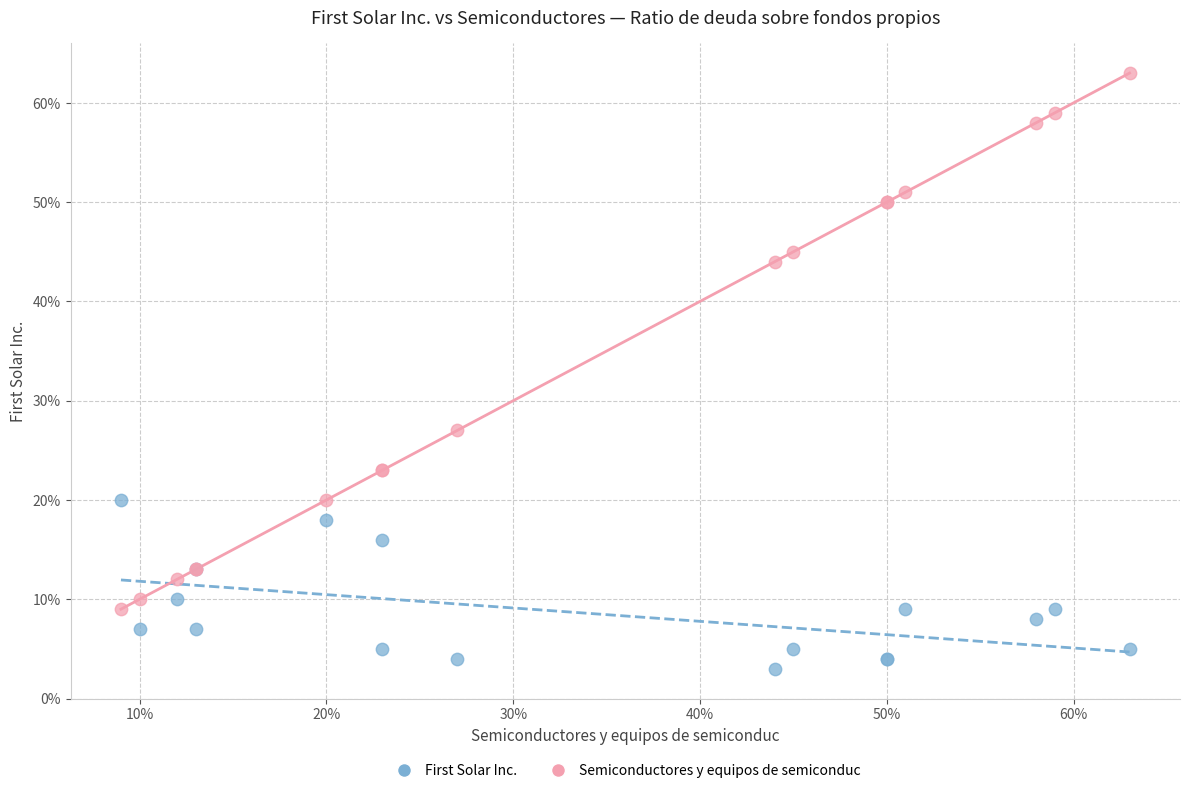

Which series contains the highest Y value?

Semiconductores y equipos de semiconduc